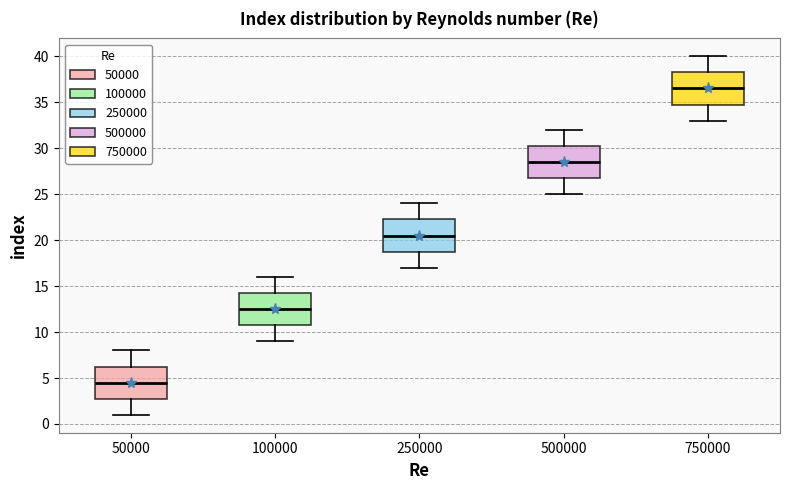

Which box's median line is the highest?

750000